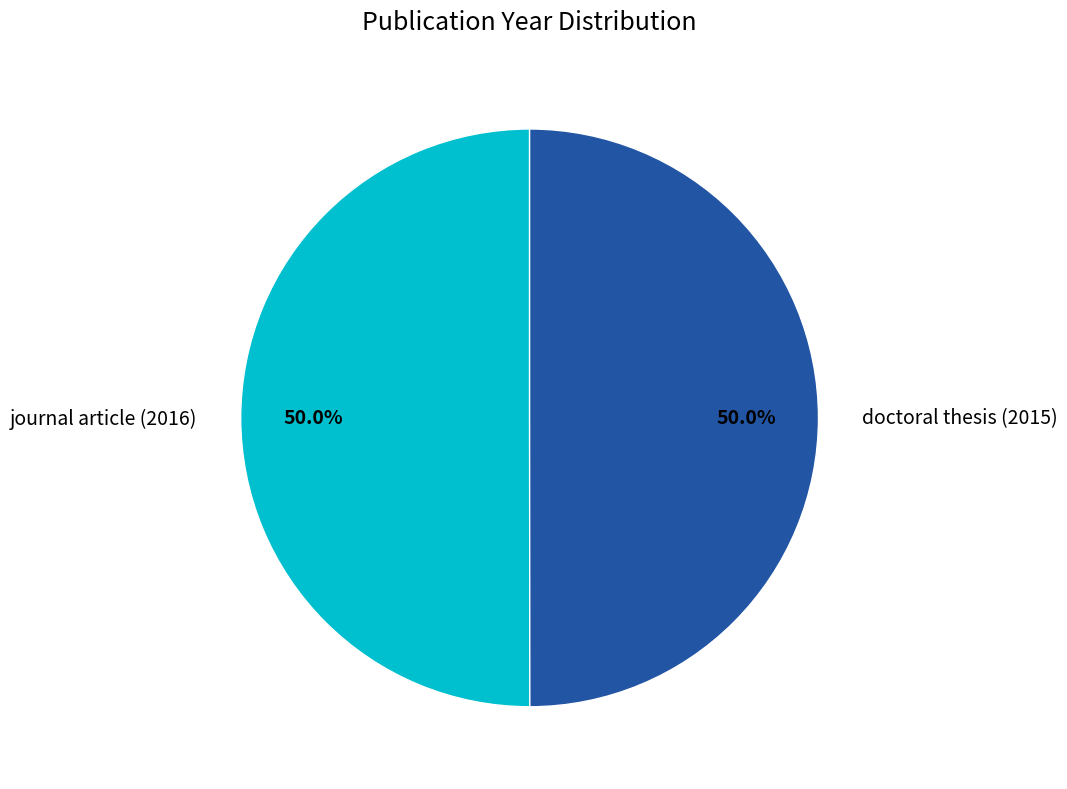

What percentage is NOT represented by journal article (2016)?

50.0%